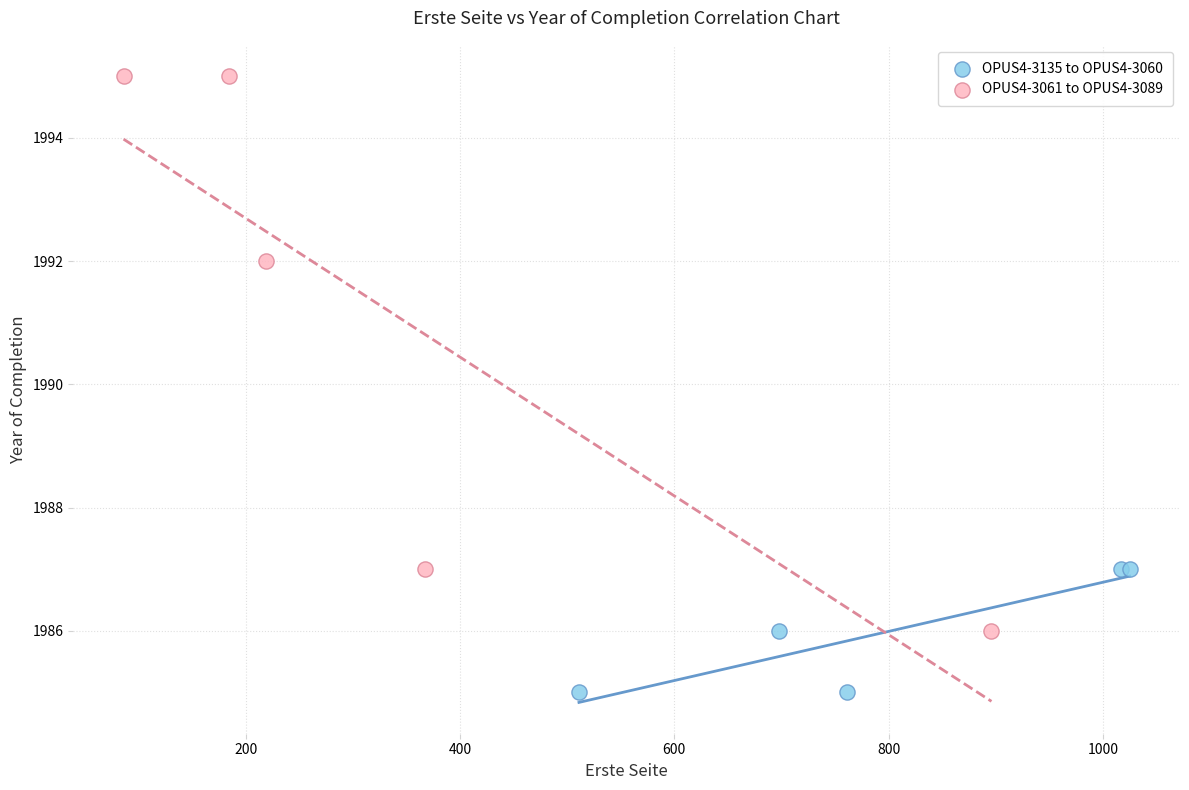

Which series has the largest Y range (max minus min)?

OPUS4-3061 to OPUS4-3089